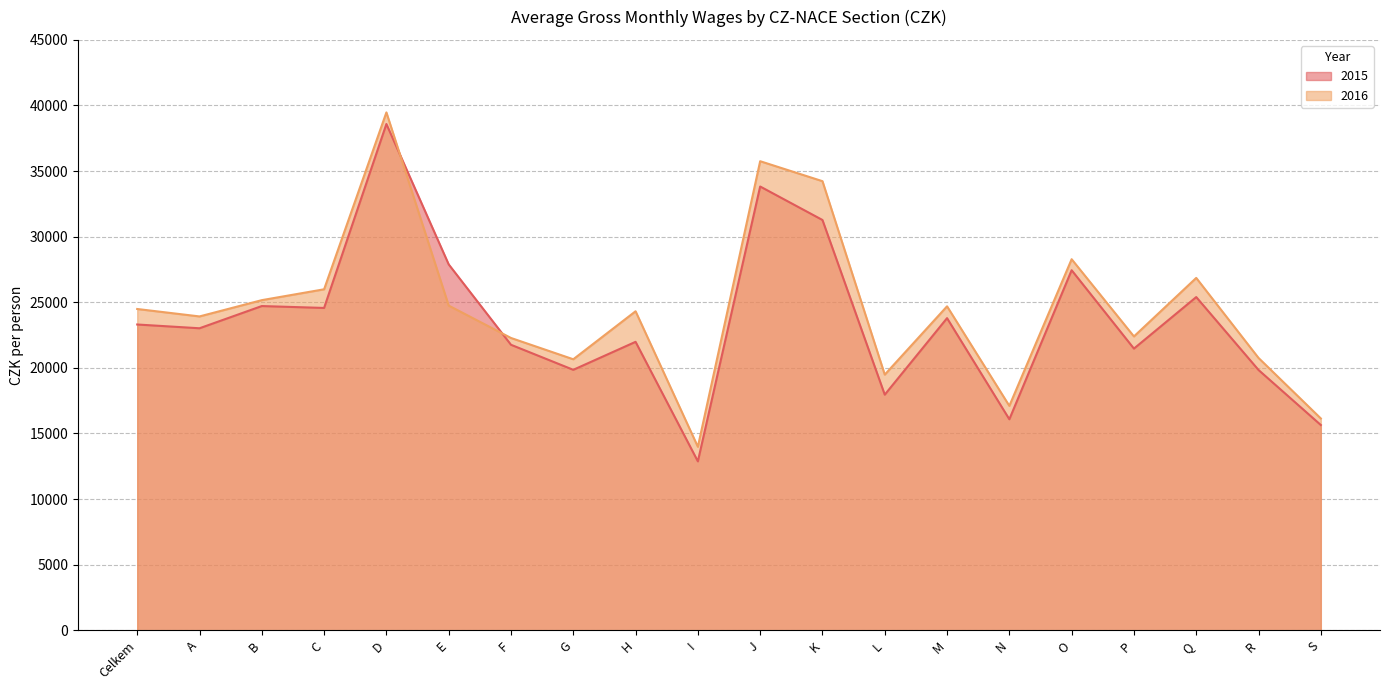

Where is the first local maximum for 2016?

D